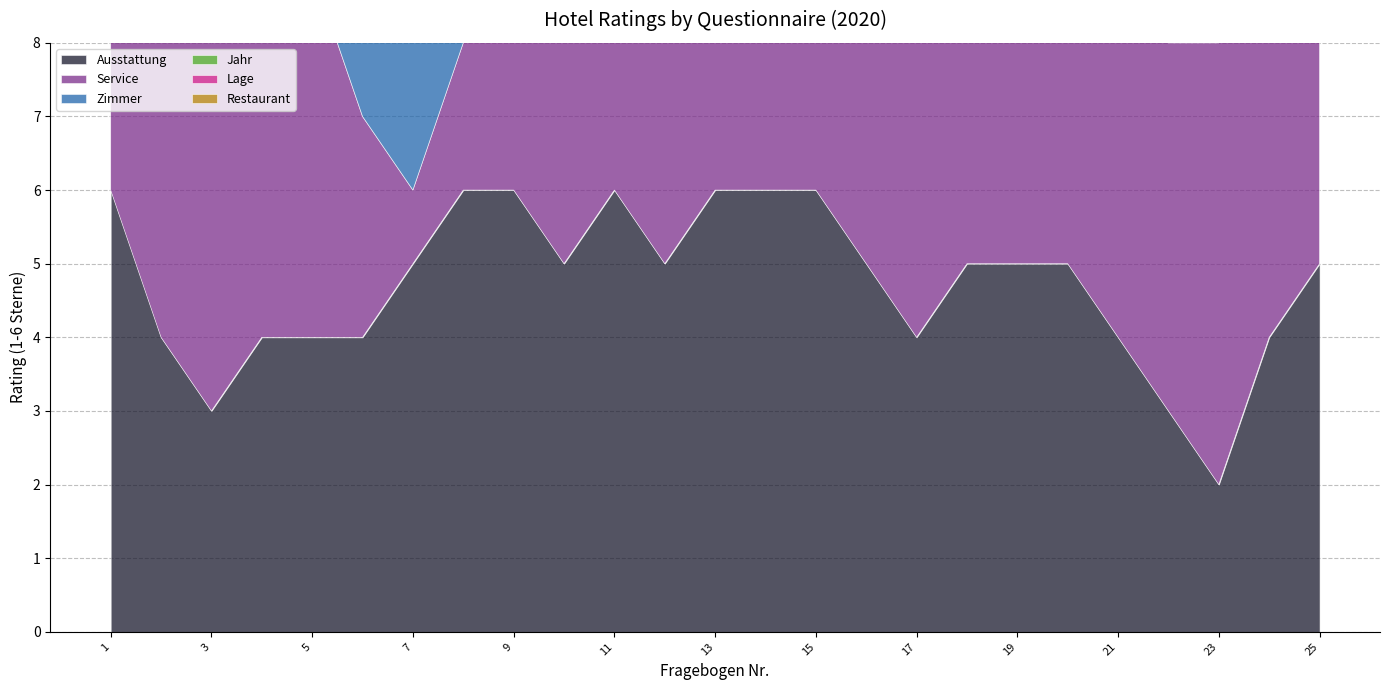

What is the average value of the Service series?

5